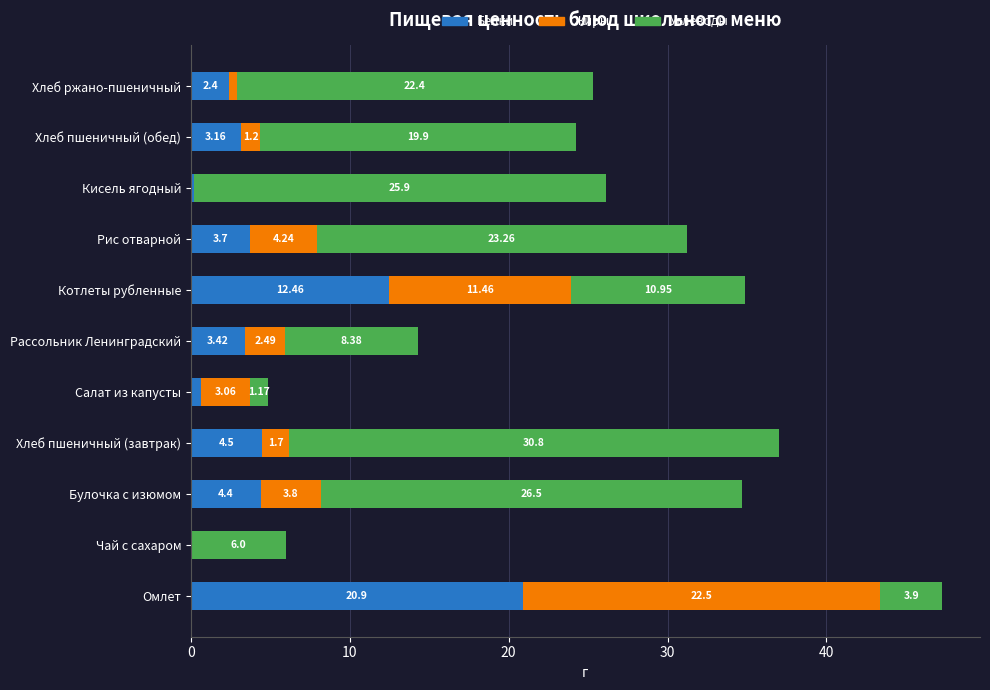

What is the total value across all series at Чай с сахаром?

6.0